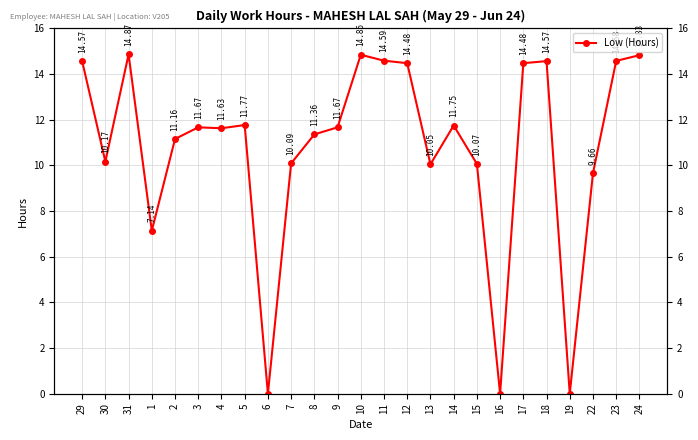

How many points are lower than both their immediate neighbors (excluding endpoints)?

7